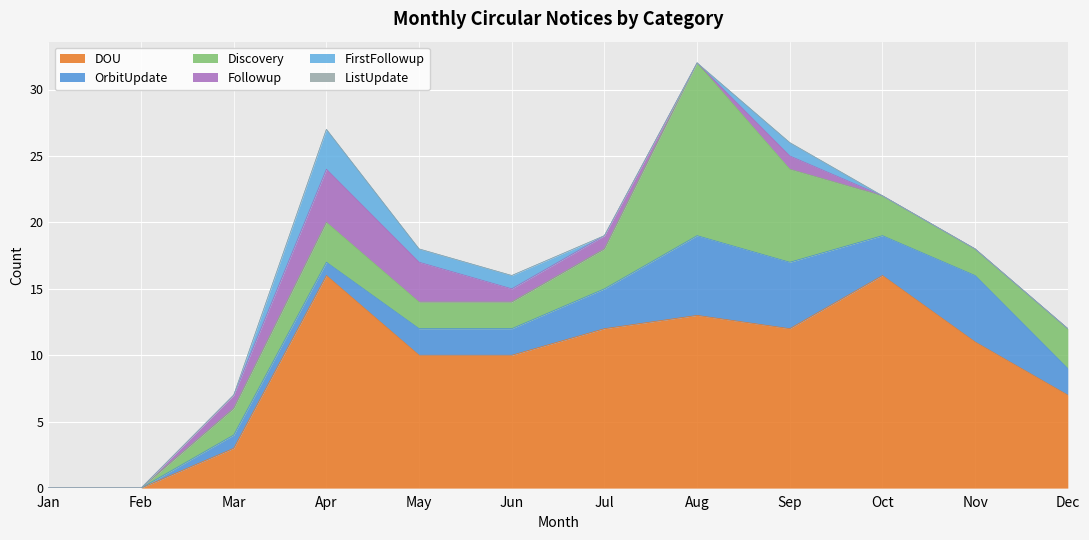

Which has a higher value, Aug or Oct?

Oct